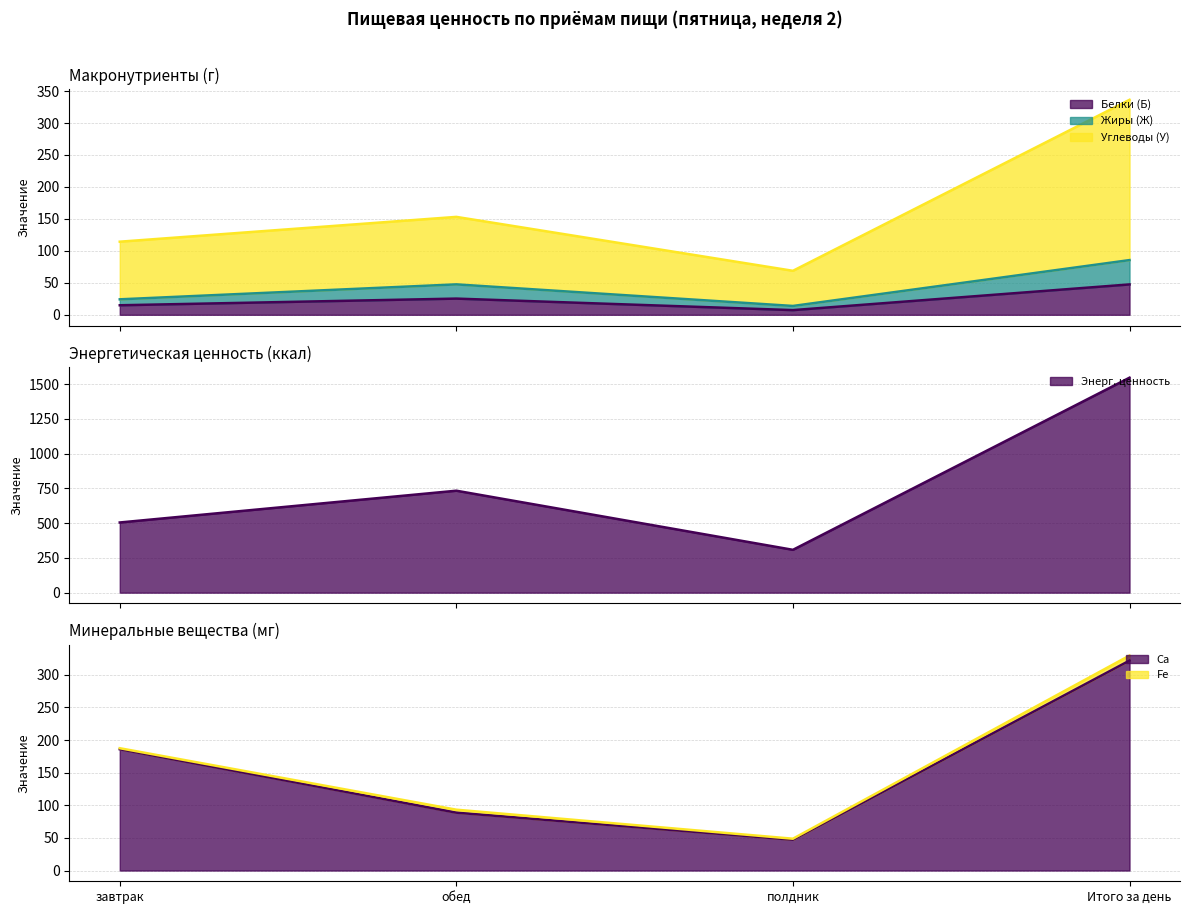

At which category does Белки (Б) reach its first local valley?

полдник